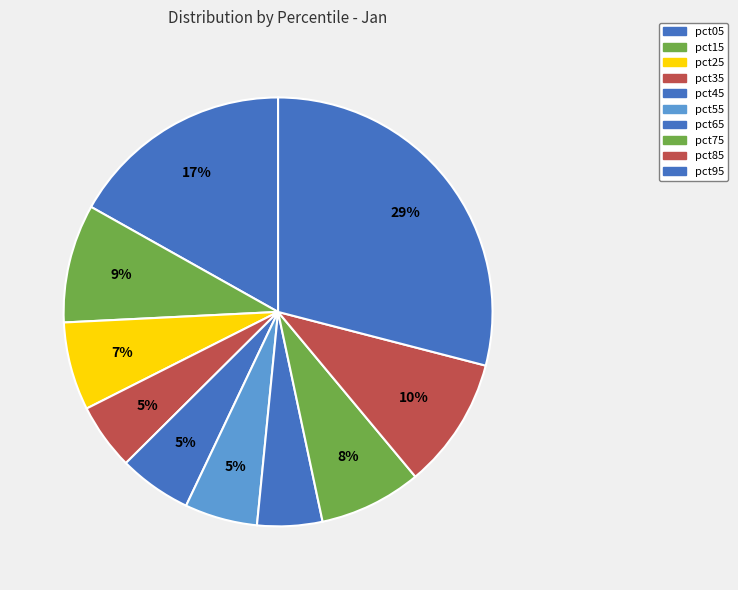

To the nearest percent, what is the average slice percentage?

10%